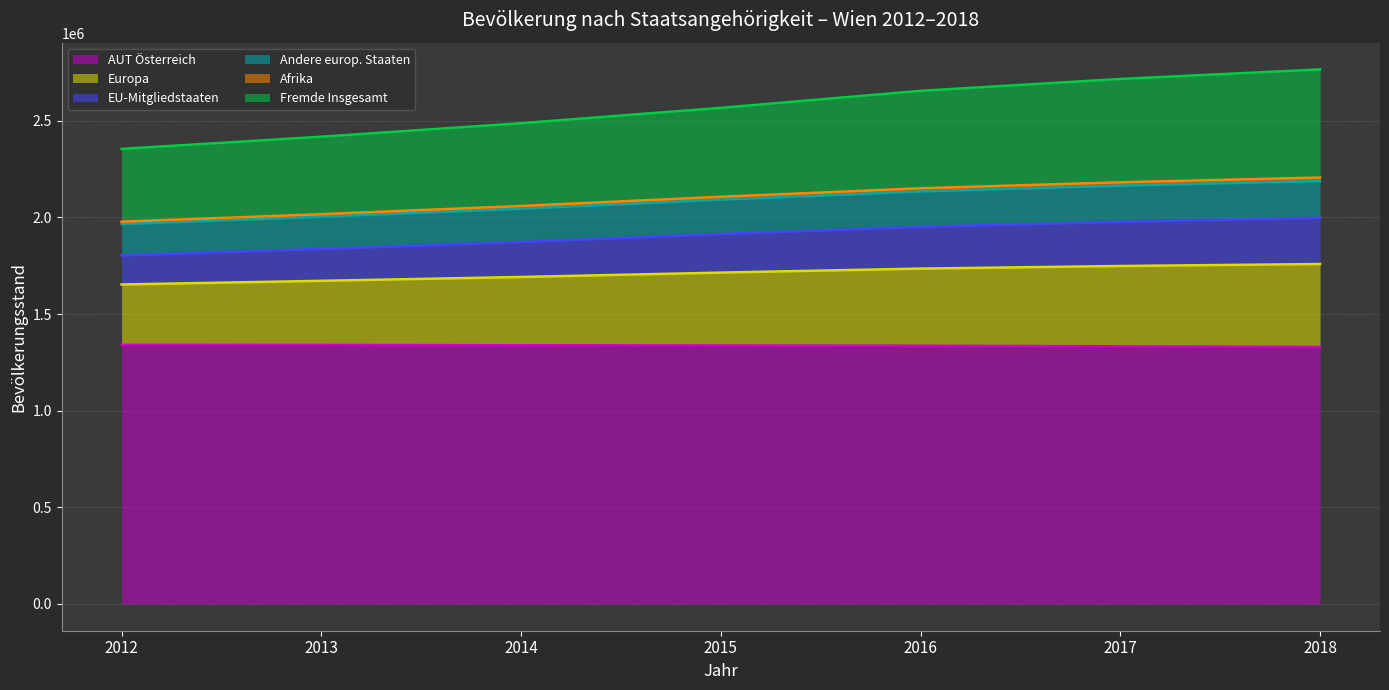

The value of AUT Österreich at 2012 is 1340521. True or false?

True